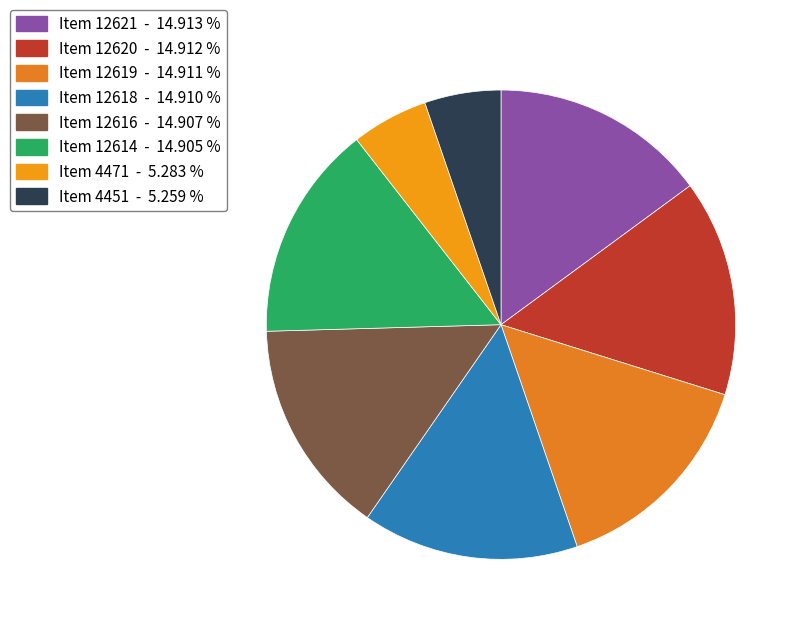

The Item 12616 slice represents 29% of the pie. True or false?

False